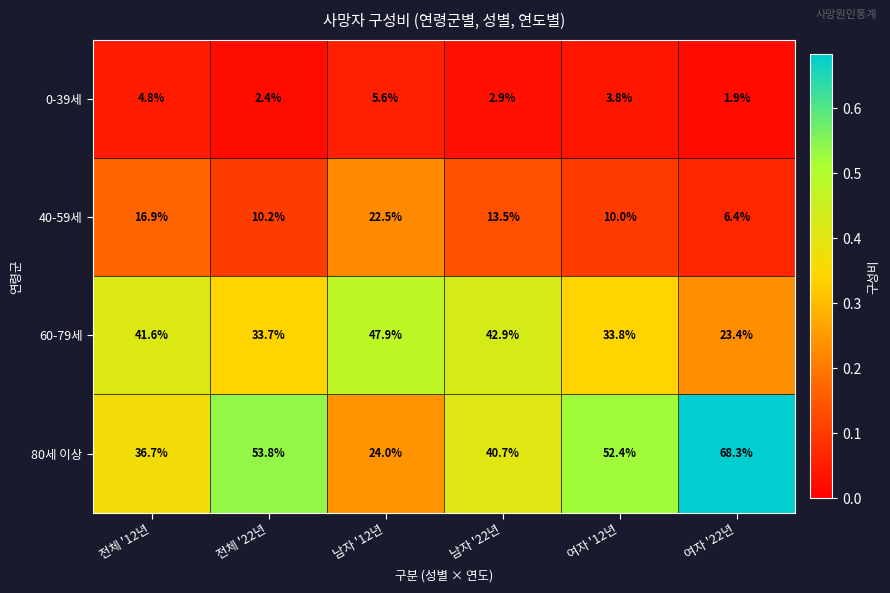

Reading left to right, transcribe all the data shown in this chart.

0-39세: 전체 '12년=4.8	전체 '22년=2.4	남자 '12년=5.6	남자 '22년=2.9	여자 '12년=3.8	여자 '22년=1.9
40-59세: 전체 '12년=16.9	전체 '22년=10.2	남자 '12년=22.5	남자 '22년=13.5	여자 '12년=10.0	여자 '22년=6.4
60-79세: 전체 '12년=41.6	전체 '22년=33.7	남자 '12년=47.9	남자 '22년=42.9	여자 '12년=33.8	여자 '22년=23.4
80세 이상: 전체 '12년=36.7	전체 '22년=53.8	남자 '12년=24.0	남자 '22년=40.7	여자 '12년=52.4	여자 '22년=68.3